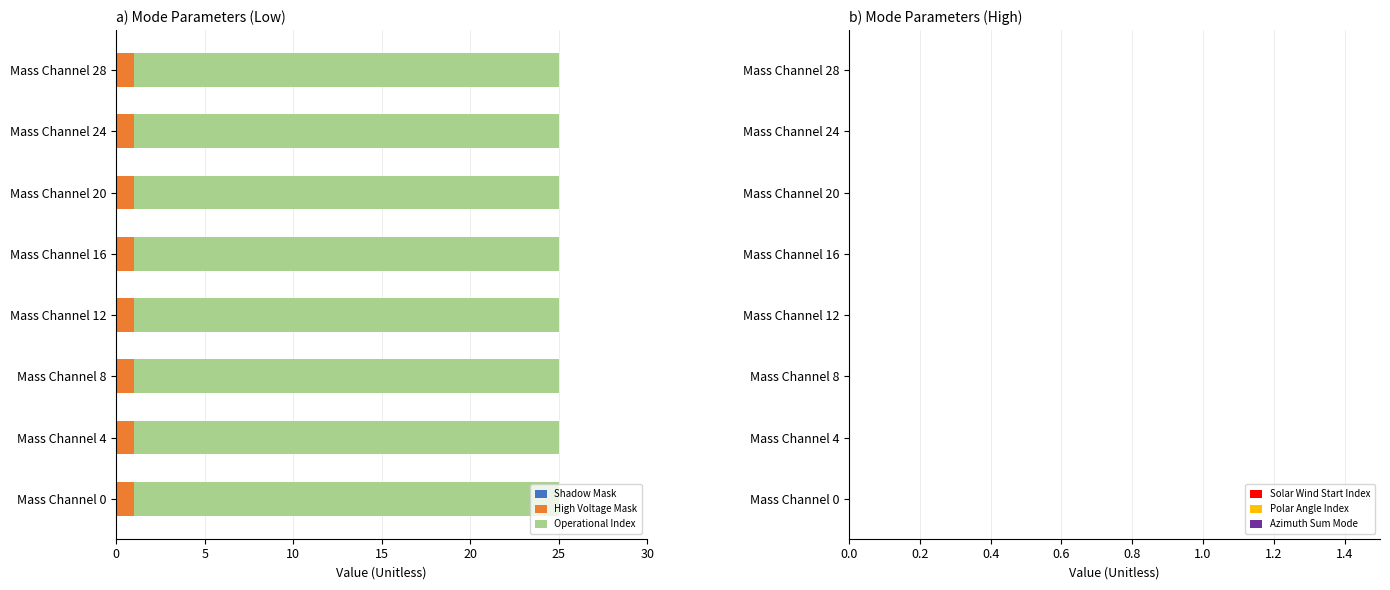

Is it true that High Voltage Mask equals 1 at Mass Channel 24?

True